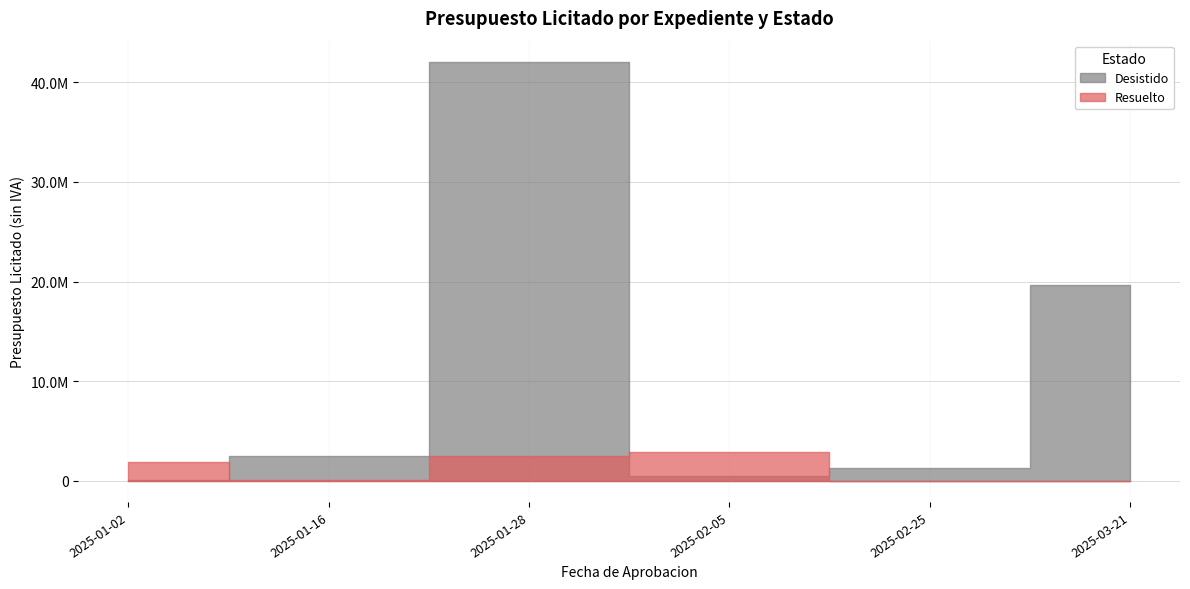

How many intersections are there between Resuelto and Desistido?

3